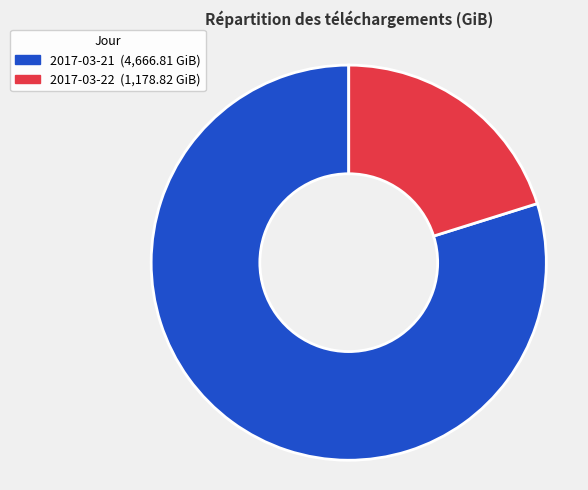

Do 2017-03-21 and 2017-03-22 together represent more than half of the pie?

Yes